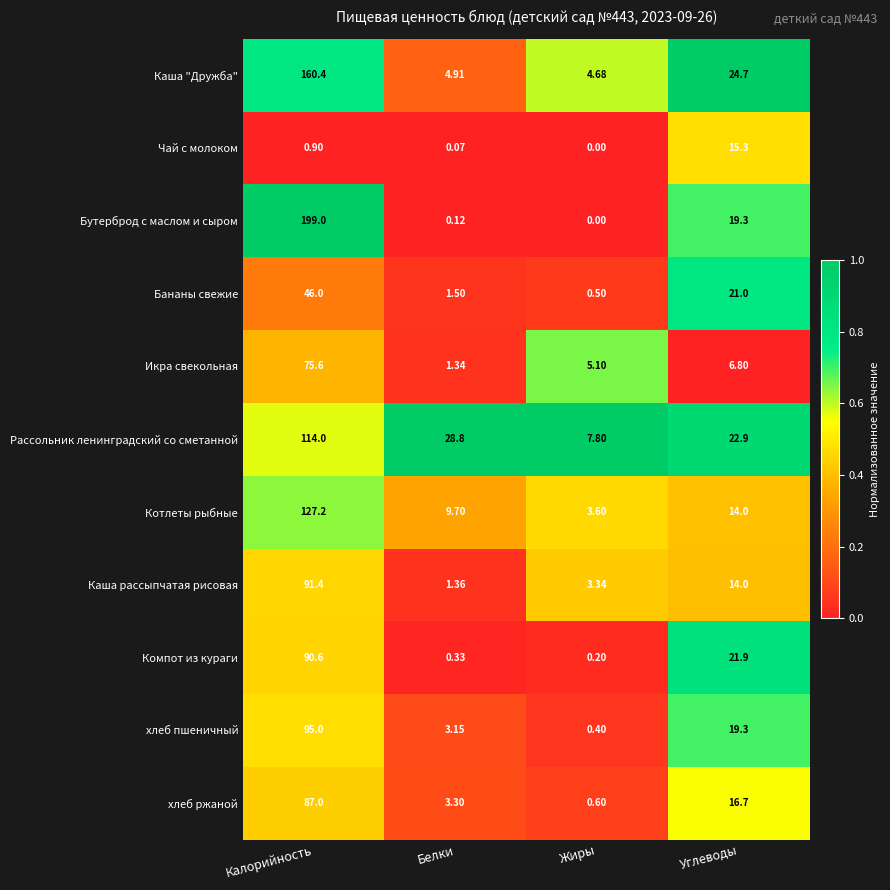

Where is хлеб пшеничный nearest to the value 47?

Углеводы